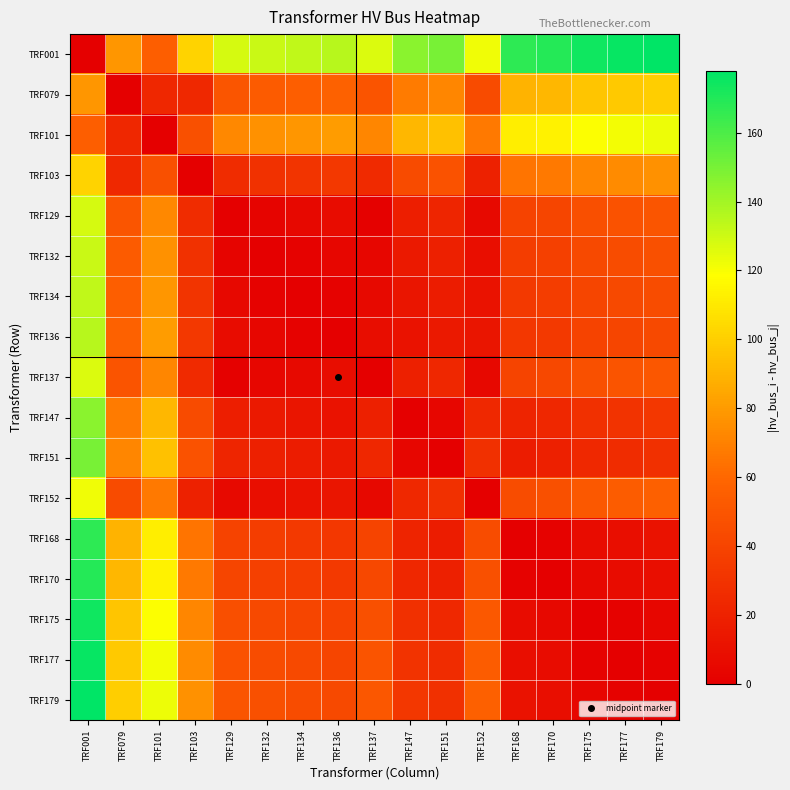

Reading right to left, transcribe all the data shown in this chart.

TRF001: TRF179=178	TRF177=176	TRF175=174	TRF170=169	TRF168=167	TRF152=122	TRF151=150	TRF147=146	TRF137=127	TRF136=135	TRF134=133	TRF132=131	TRF129=128	TRF103=102	TRF101=55	TRF079=78	TRF001=0
TRF079: TRF179=100	TRF177=98	TRF175=96	TRF170=91	TRF168=89	TRF152=44	TRF151=72	TRF147=68	TRF137=49	TRF136=57	TRF134=55	TRF132=53	TRF129=50	TRF103=24	TRF101=23	TRF079=0	TRF001=78
TRF101: TRF179=123	TRF177=121	TRF175=119	TRF170=114	TRF168=112	TRF152=67	TRF151=95	TRF147=91	TRF137=72	TRF136=80	TRF134=78	TRF132=76	TRF129=73	TRF103=47	TRF101=0	TRF079=23	TRF001=55
TRF103: TRF179=76	TRF177=74	TRF175=72	TRF170=67	TRF168=65	TRF152=20	TRF151=48	TRF147=44	TRF137=25	TRF136=33	TRF134=31	TRF132=29	TRF129=26	TRF103=0	TRF101=47	TRF079=24	TRF001=102
TRF129: TRF179=50	TRF177=48	TRF175=46	TRF170=41	TRF168=39	TRF152=6	TRF151=22	TRF147=18	TRF137=1	TRF136=7	TRF134=5	TRF132=3	TRF129=0	TRF103=26	TRF101=73	TRF079=50	TRF001=128
TRF132: TRF179=47	TRF177=45	TRF175=43	TRF170=38	TRF168=36	TRF152=9	TRF151=19	TRF147=15	TRF137=4	TRF136=4	TRF134=2	TRF132=0	TRF129=3	TRF103=29	TRF101=76	TRF079=53	TRF001=131
TRF134: TRF179=45	TRF177=43	TRF175=41	TRF170=36	TRF168=34	TRF152=11	TRF151=17	TRF147=13	TRF137=6	TRF136=2	TRF134=0	TRF132=2	TRF129=5	TRF103=31	TRF101=78	TRF079=55	TRF001=133
TRF136: TRF179=43	TRF177=41	TRF175=39	TRF170=34	TRF168=32	TRF152=13	TRF151=15	TRF147=11	TRF137=8	TRF136=0	TRF134=2	TRF132=4	TRF129=7	TRF103=33	TRF101=80	TRF079=57	TRF001=135
TRF137: TRF179=51	TRF177=49	TRF175=47	TRF170=42	TRF168=40	TRF152=5	TRF151=23	TRF147=19	TRF137=0	TRF136=8	TRF134=6	TRF132=4	TRF129=1	TRF103=25	TRF101=72	TRF079=49	TRF001=127
TRF147: TRF179=32	TRF177=30	TRF175=28	TRF170=23	TRF168=21	TRF152=24	TRF151=4	TRF147=0	TRF137=19	TRF136=11	TRF134=13	TRF132=15	TRF129=18	TRF103=44	TRF101=91	TRF079=68	TRF001=146
TRF151: TRF179=28	TRF177=26	TRF175=24	TRF170=19	TRF168=17	TRF152=28	TRF151=0	TRF147=4	TRF137=23	TRF136=15	TRF134=17	TRF132=19	TRF129=22	TRF103=48	TRF101=95	TRF079=72	TRF001=150
TRF152: TRF179=56	TRF177=54	TRF175=52	TRF170=47	TRF168=45	TRF152=0	TRF151=28	TRF147=24	TRF137=5	TRF136=13	TRF134=11	TRF132=9	TRF129=6	TRF103=20	TRF101=67	TRF079=44	TRF001=122
TRF168: TRF179=11	TRF177=9	TRF175=7	TRF170=2	TRF168=0	TRF152=45	TRF151=17	TRF147=21	TRF137=40	TRF136=32	TRF134=34	TRF132=36	TRF129=39	TRF103=65	TRF101=112	TRF079=89	TRF001=167
TRF170: TRF179=9	TRF177=7	TRF175=5	TRF170=0	TRF168=2	TRF152=47	TRF151=19	TRF147=23	TRF137=42	TRF136=34	TRF134=36	TRF132=38	TRF129=41	TRF103=67	TRF101=114	TRF079=91	TRF001=169
TRF175: TRF179=4	TRF177=2	TRF175=0	TRF170=5	TRF168=7	TRF152=52	TRF151=24	TRF147=28	TRF137=47	TRF136=39	TRF134=41	TRF132=43	TRF129=46	TRF103=72	TRF101=119	TRF079=96	TRF001=174
TRF177: TRF179=2	TRF177=0	TRF175=2	TRF170=7	TRF168=9	TRF152=54	TRF151=26	TRF147=30	TRF137=49	TRF136=41	TRF134=43	TRF132=45	TRF129=48	TRF103=74	TRF101=121	TRF079=98	TRF001=176
TRF179: TRF179=0	TRF177=2	TRF175=4	TRF170=9	TRF168=11	TRF152=56	TRF151=28	TRF147=32	TRF137=51	TRF136=43	TRF134=45	TRF132=47	TRF129=50	TRF103=76	TRF101=123	TRF079=100	TRF001=178